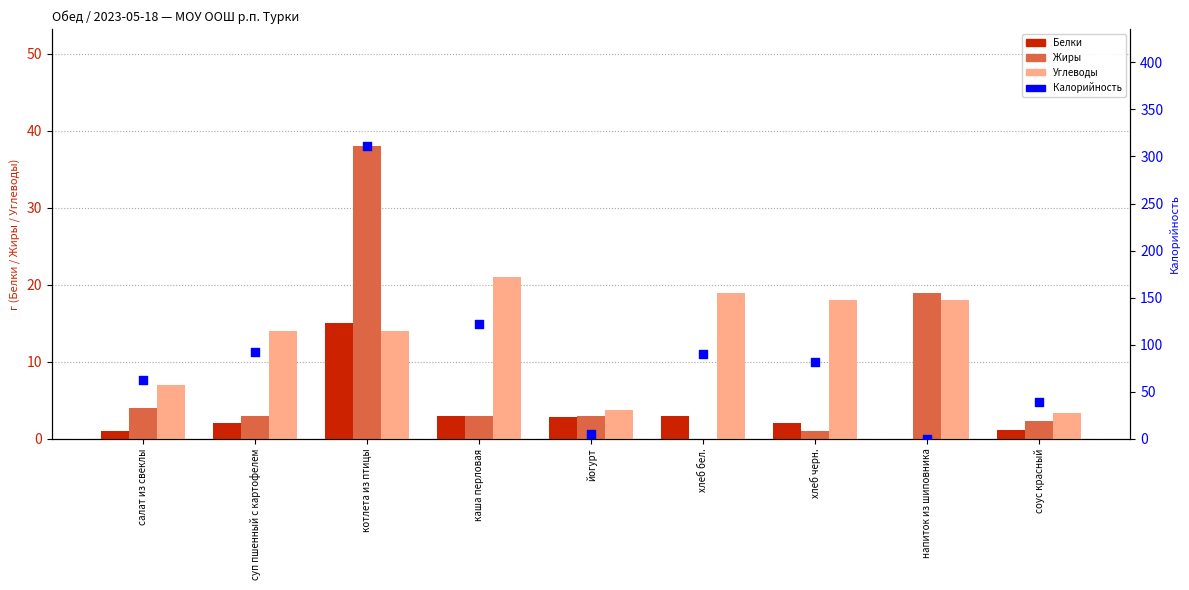

Which series reaches the minimum Y coordinate?

Белки